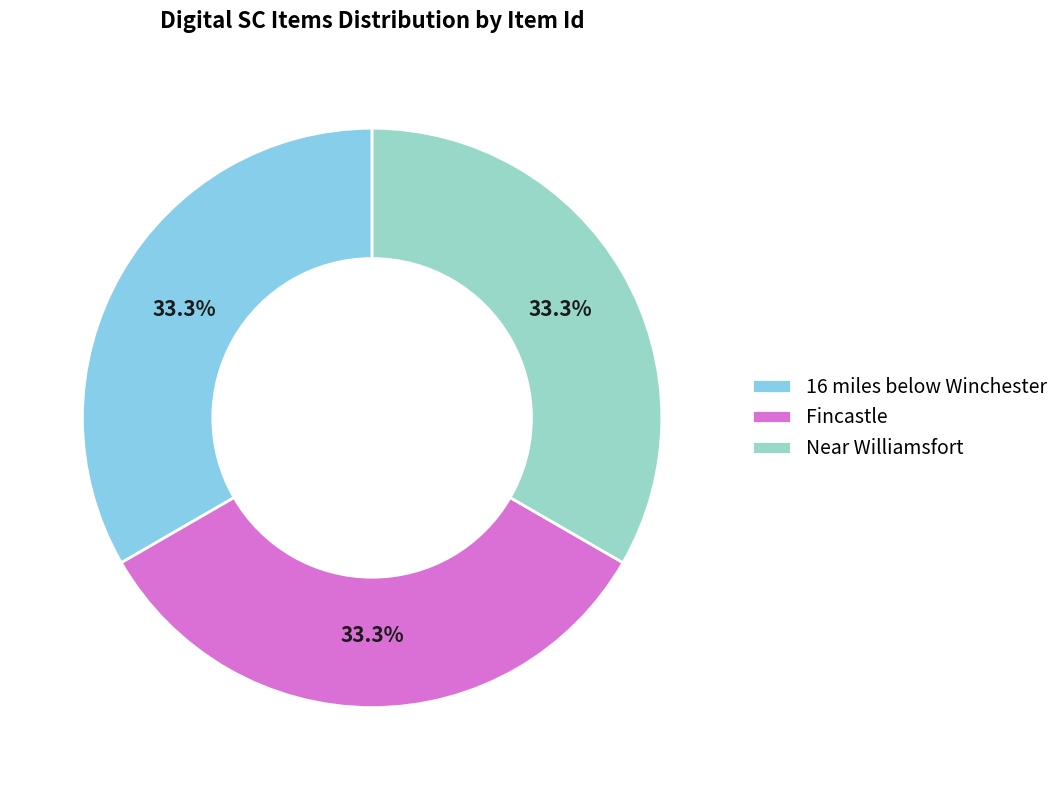

Does any single category account for the majority?

No